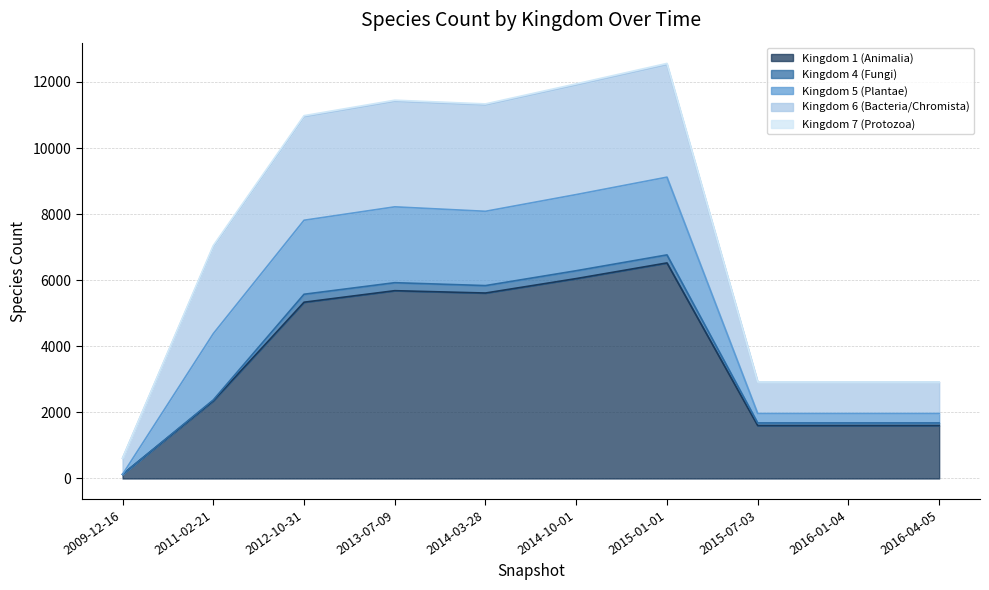

Does the chart have visible grid lines?

Yes